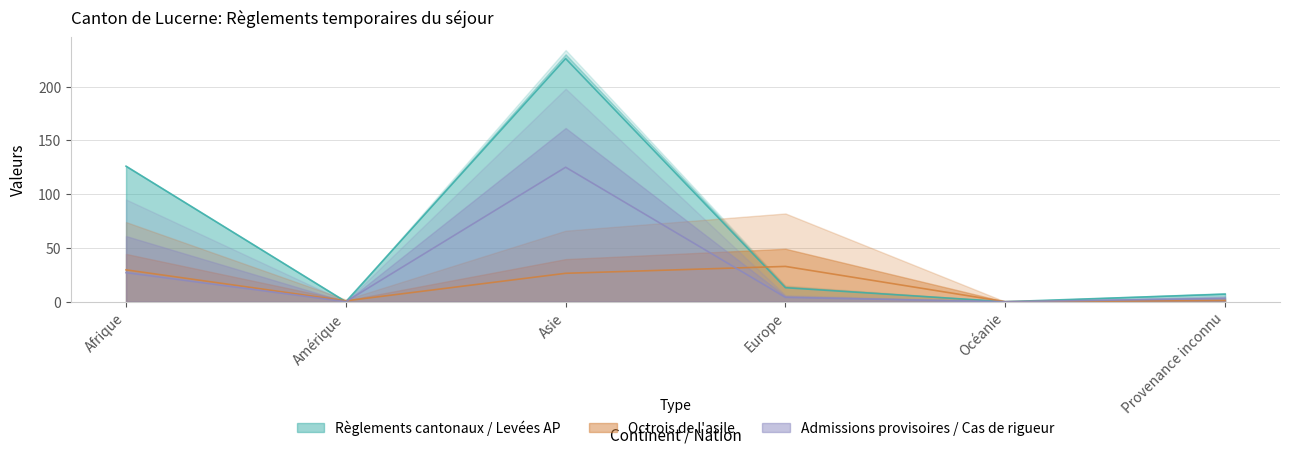

What position from the right is Amérique?

5